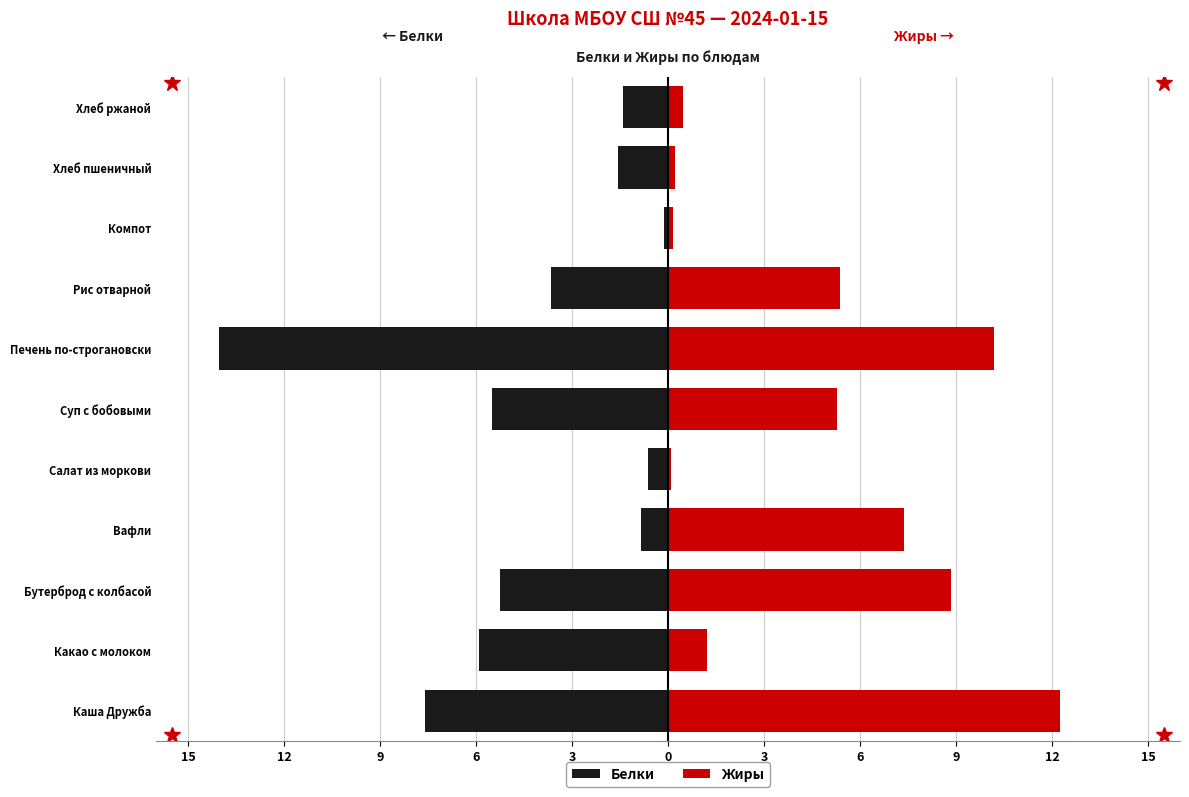

The Белки series shows -0.1 at Компот. True or false?

True